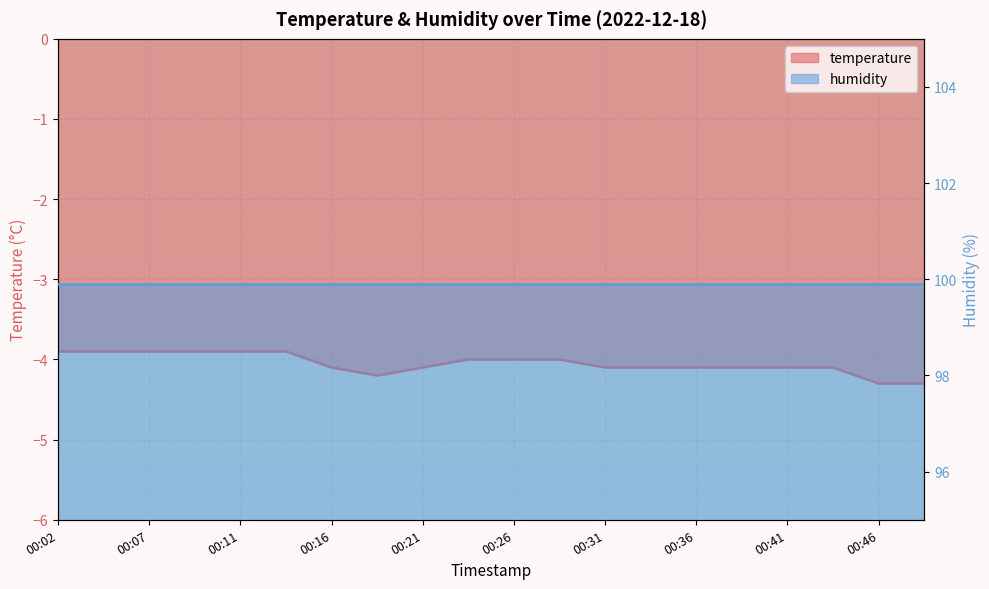

How many categories are shown in the chart?

20